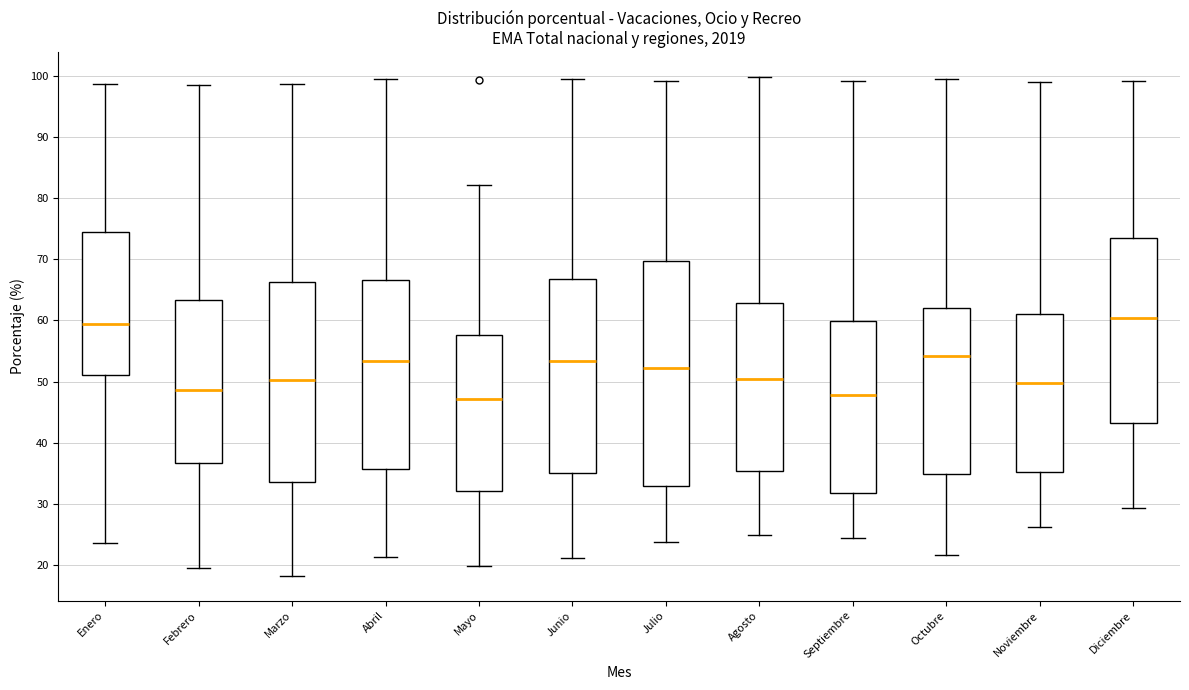

Reading left to right, transcribe this box plot: for each box, give where its median line is, the range the box spans, and where its two whiskers end, as read against the y-axis. The values are not printed on the chart, so give them approximately, as read against the axis.

Enero: median 59, box 51 to 75, whiskers 24 to 99
Febrero: median 49, box 37 to 63, whiskers 20 to 99
Marzo: median 50, box 34 to 66, whiskers 18 to 99
Abril: median 53, box 36 to 67, whiskers 21 to 100
Mayo: median 47, box 32 to 58, whiskers 20 to 82
Junio: median 53, box 35 to 67, whiskers 21 to 99
Julio: median 52, box 33 to 70, whiskers 24 to 99
Agosto: median 50, box 35 to 63, whiskers 25 to 100
Septiembre: median 48, box 32 to 60, whiskers 24 to 99
Octubre: median 54, box 35 to 62, whiskers 22 to 99
Noviembre: median 50, box 35 to 61, whiskers 26 to 99
Diciembre: median 60, box 43 to 73, whiskers 29 to 99